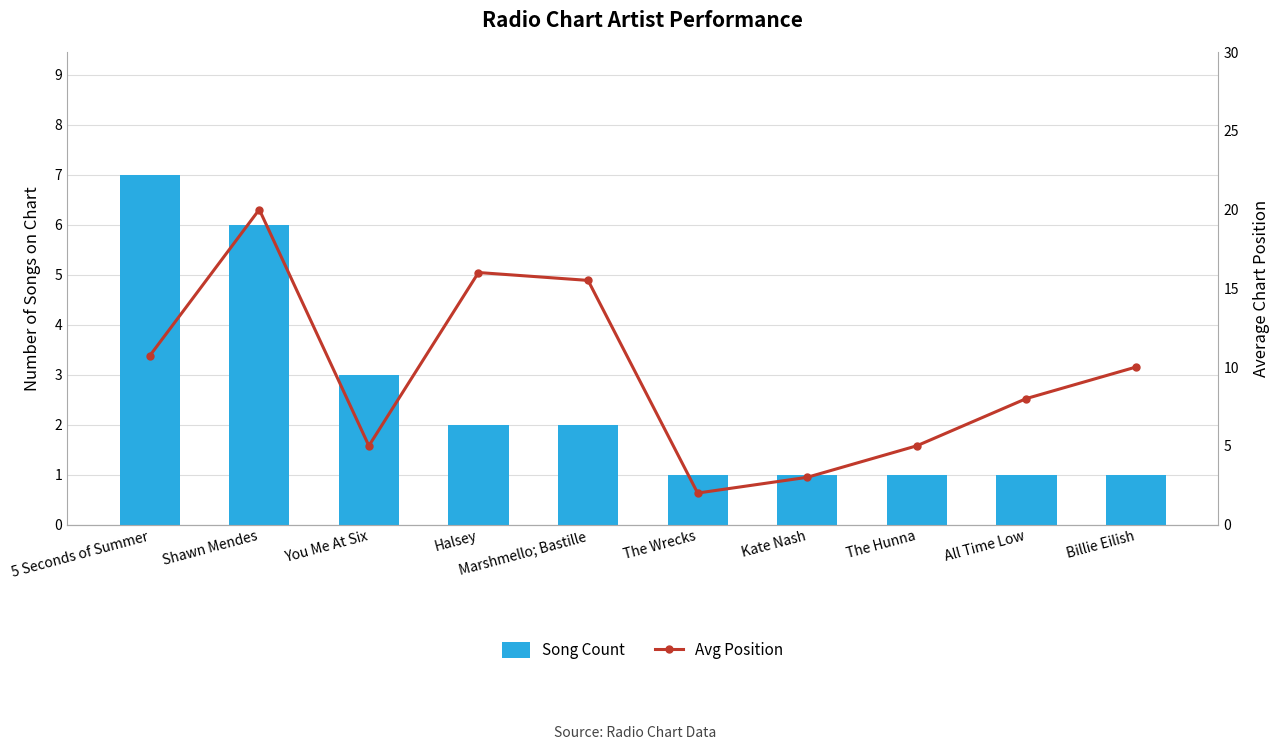

At The Hunna, list the series in order from smallest to largest.

Song Count, Avg Position